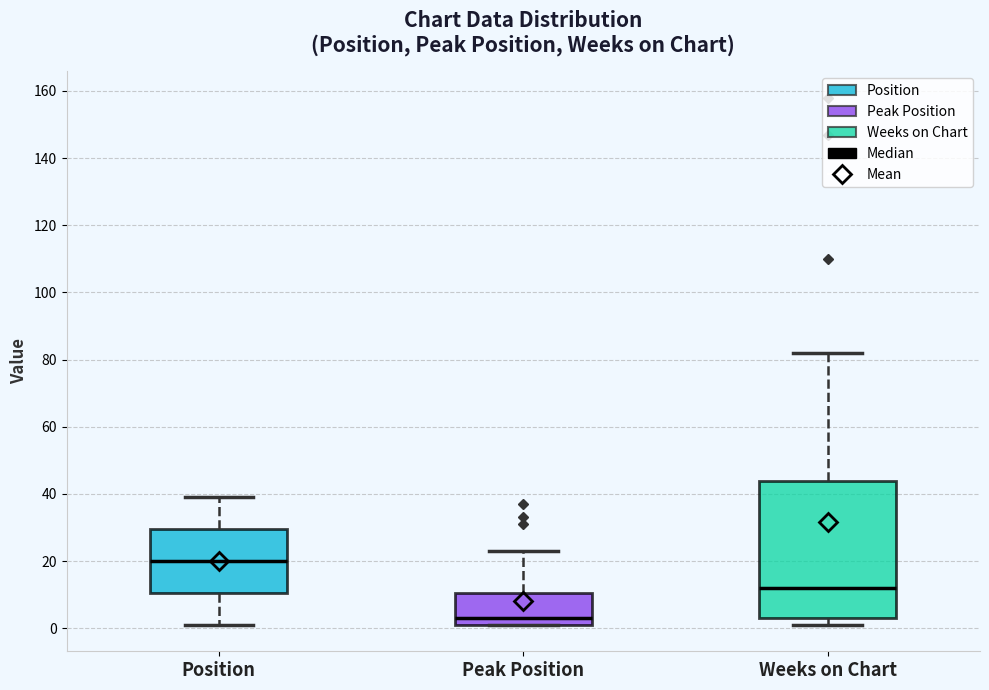

Which box is the tallest, from its lower edge to its upper edge?

Weeks on Chart